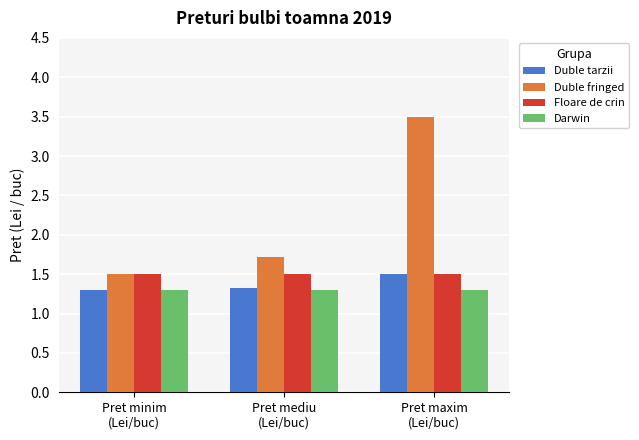

The Darwin series shows 2.3 at Pret maxim
(Lei/buc). True or false?

False